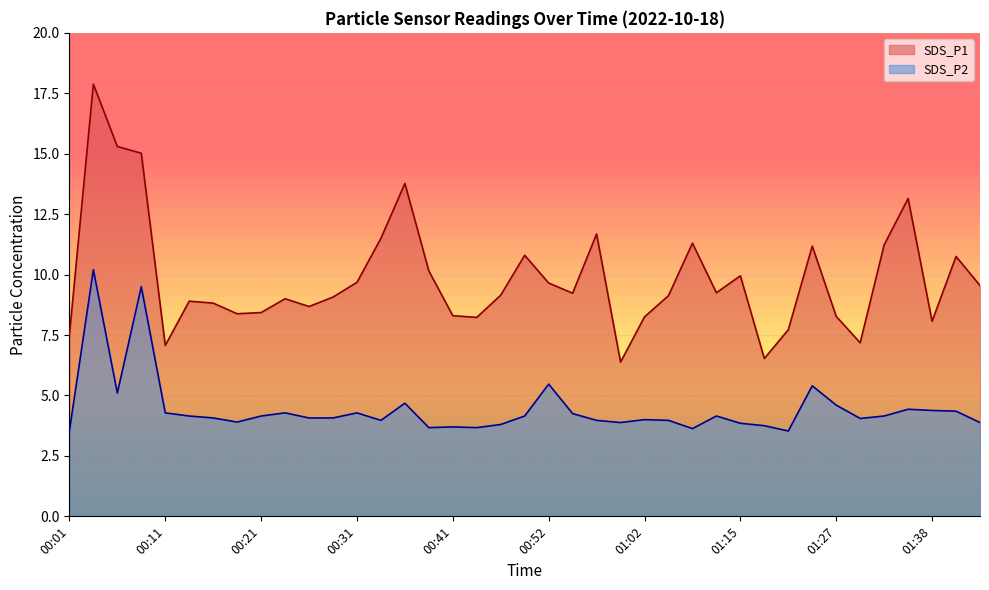

Which label corresponds to the largest value in the chart?

00:03